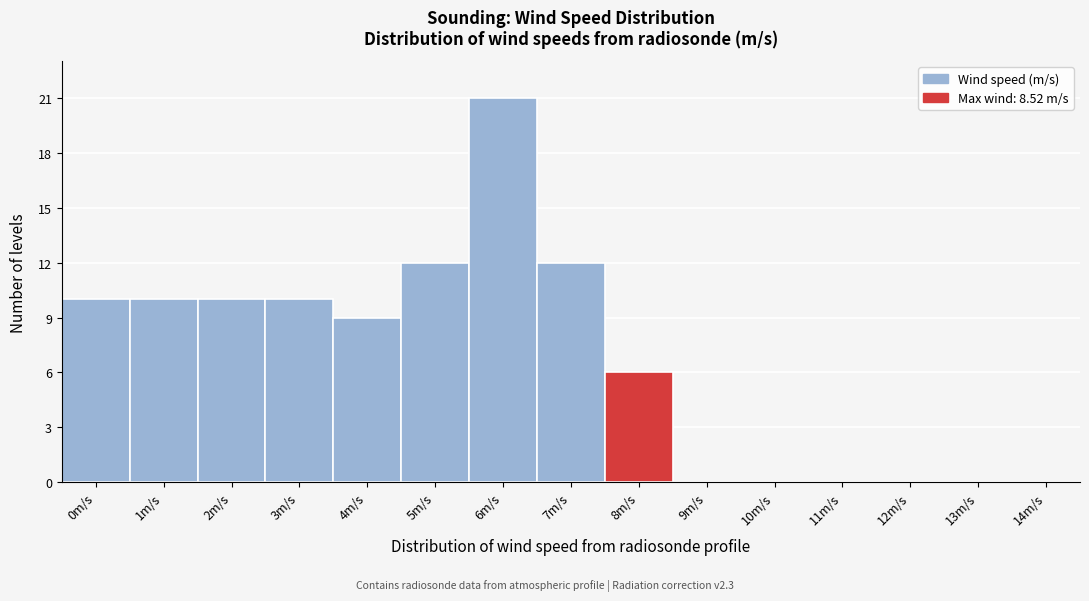

Reading left to right, what are all the values shown in this chart?

0m/s=10	1m/s=10	2m/s=10	3m/s=10	4m/s=9	5m/s=12	6m/s=21	7m/s=12	8m/s=6	9m/s=0	10m/s=0	11m/s=0	12m/s=0	13m/s=0	14m/s=0